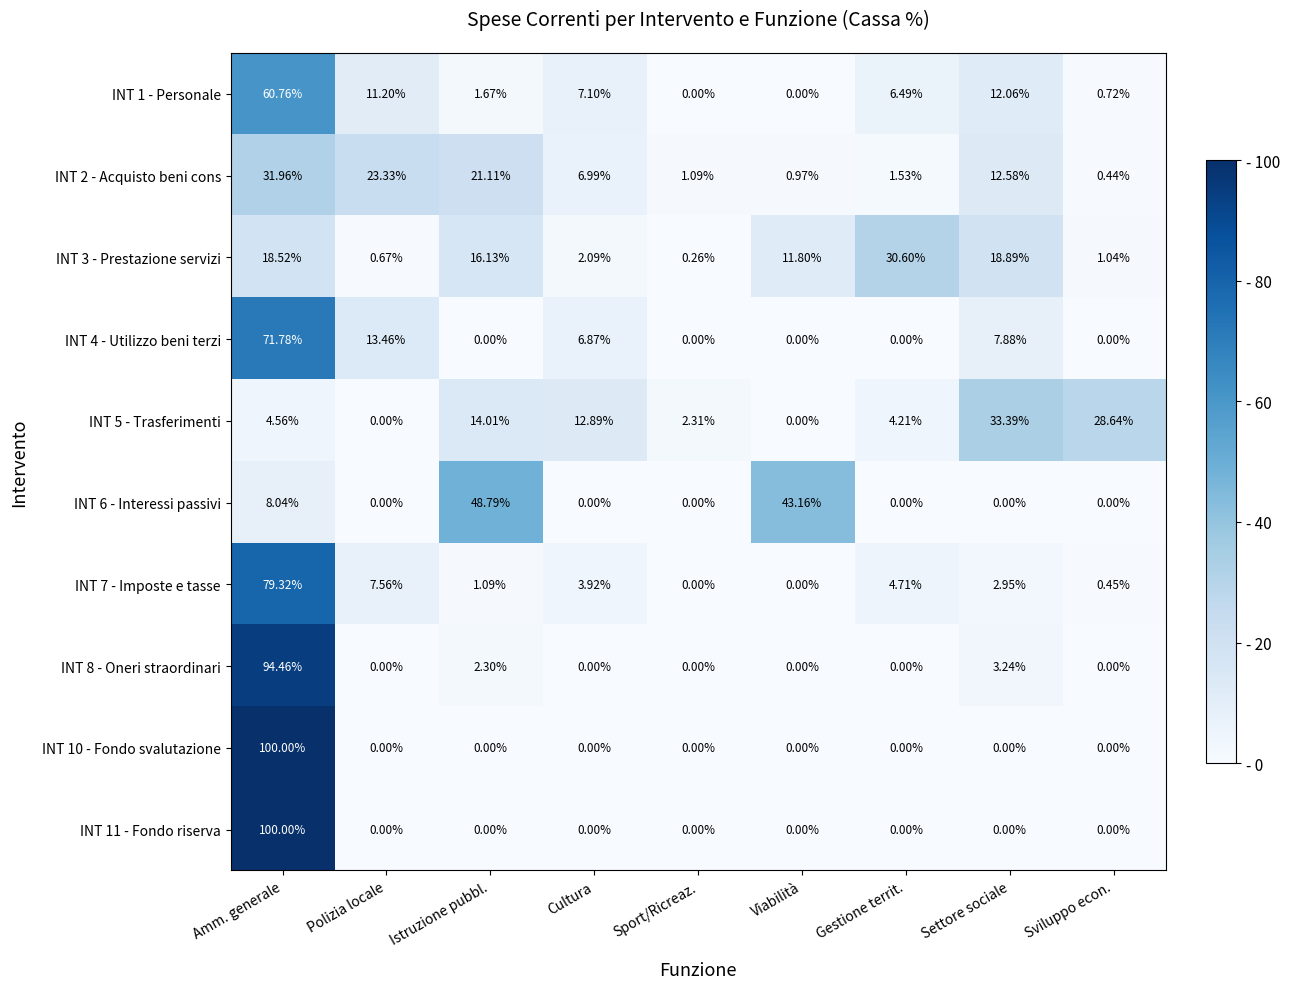

At which label is INT 7 - Imposte e tasse closest to 39?

Polizia locale